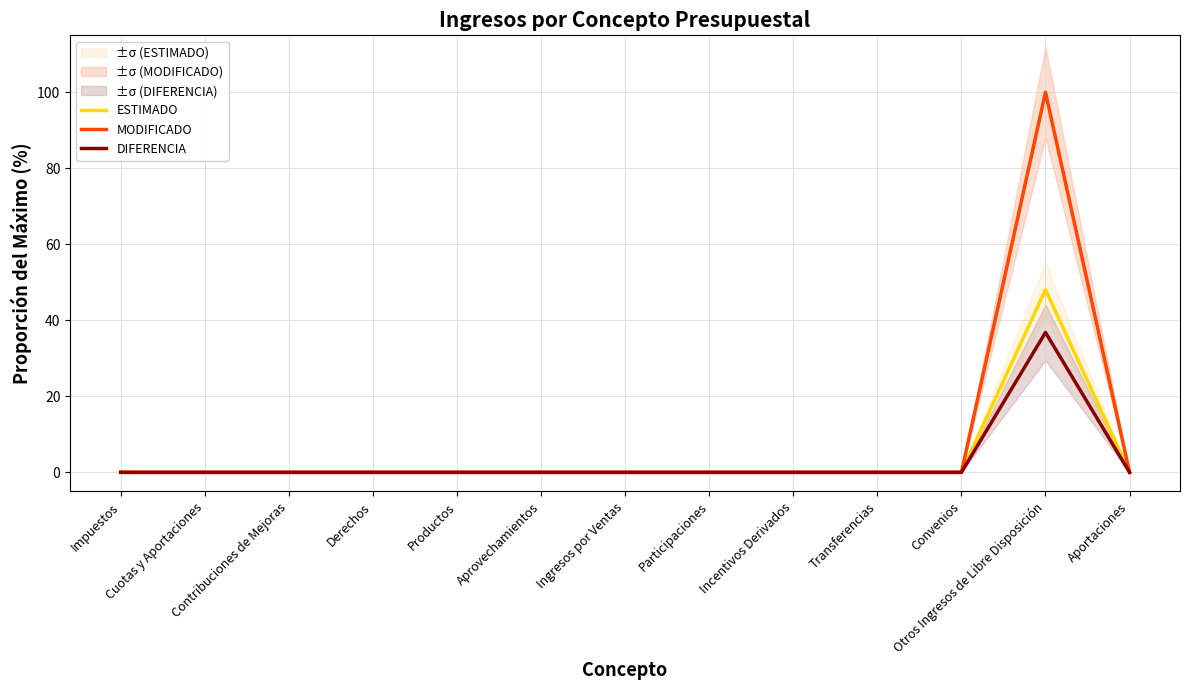

Which series changed the most between Impuestos and Aportaciones?

ESTIMADO